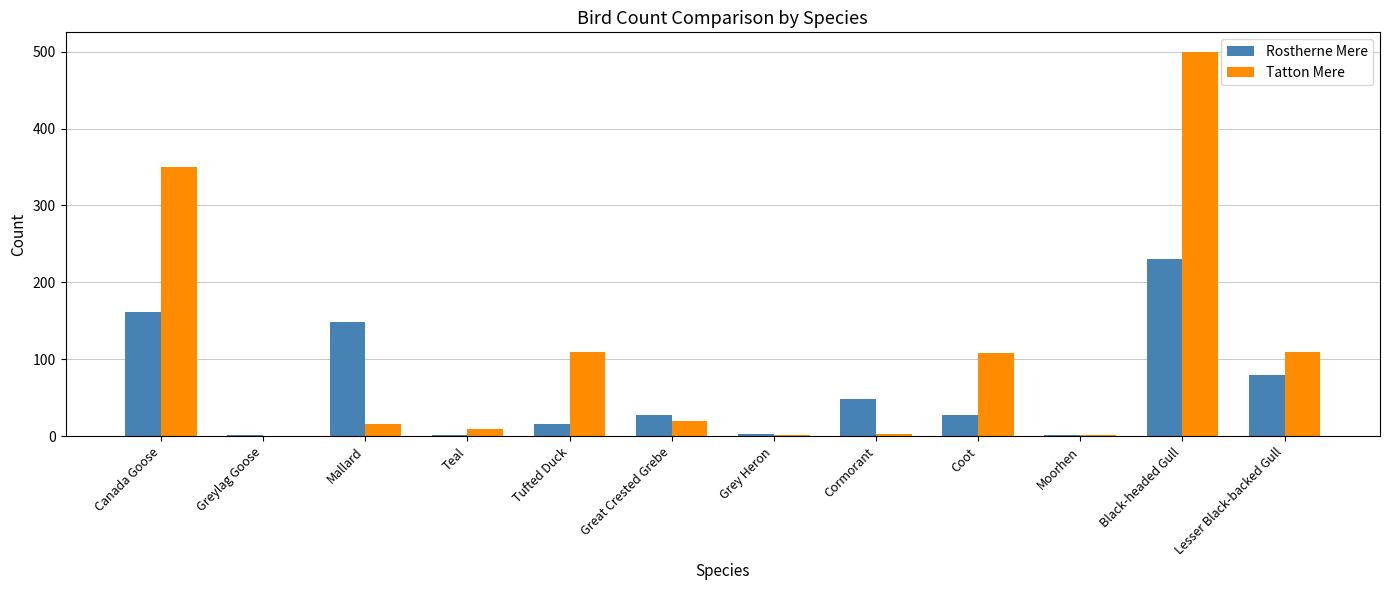

True or false: Rostherne Mere has a value of 16 at Tufted Duck.

True